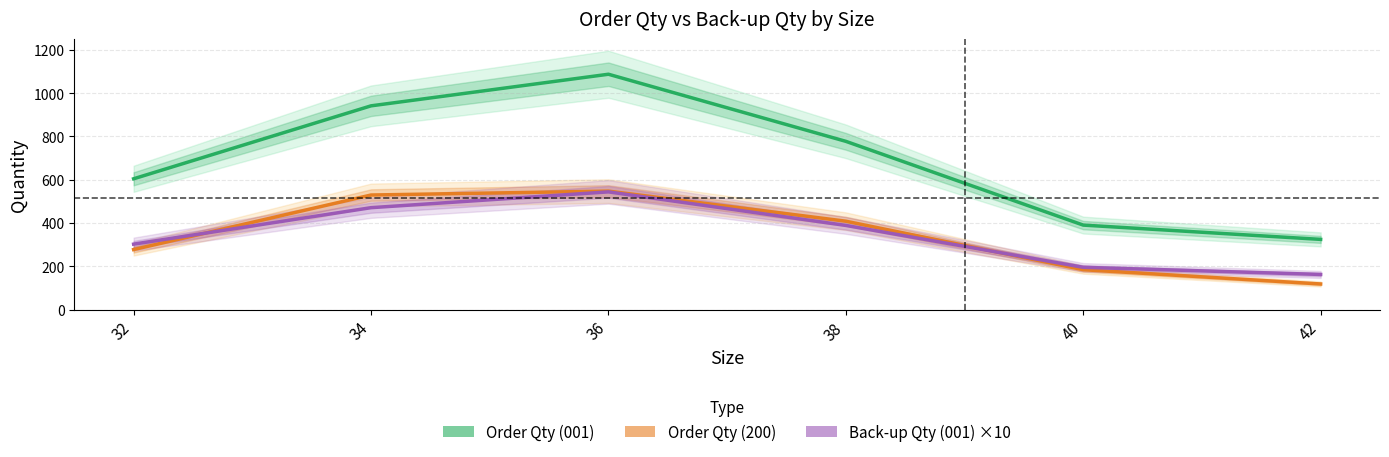

Which series changed the most between 38 and 40?

Order Qty (001)